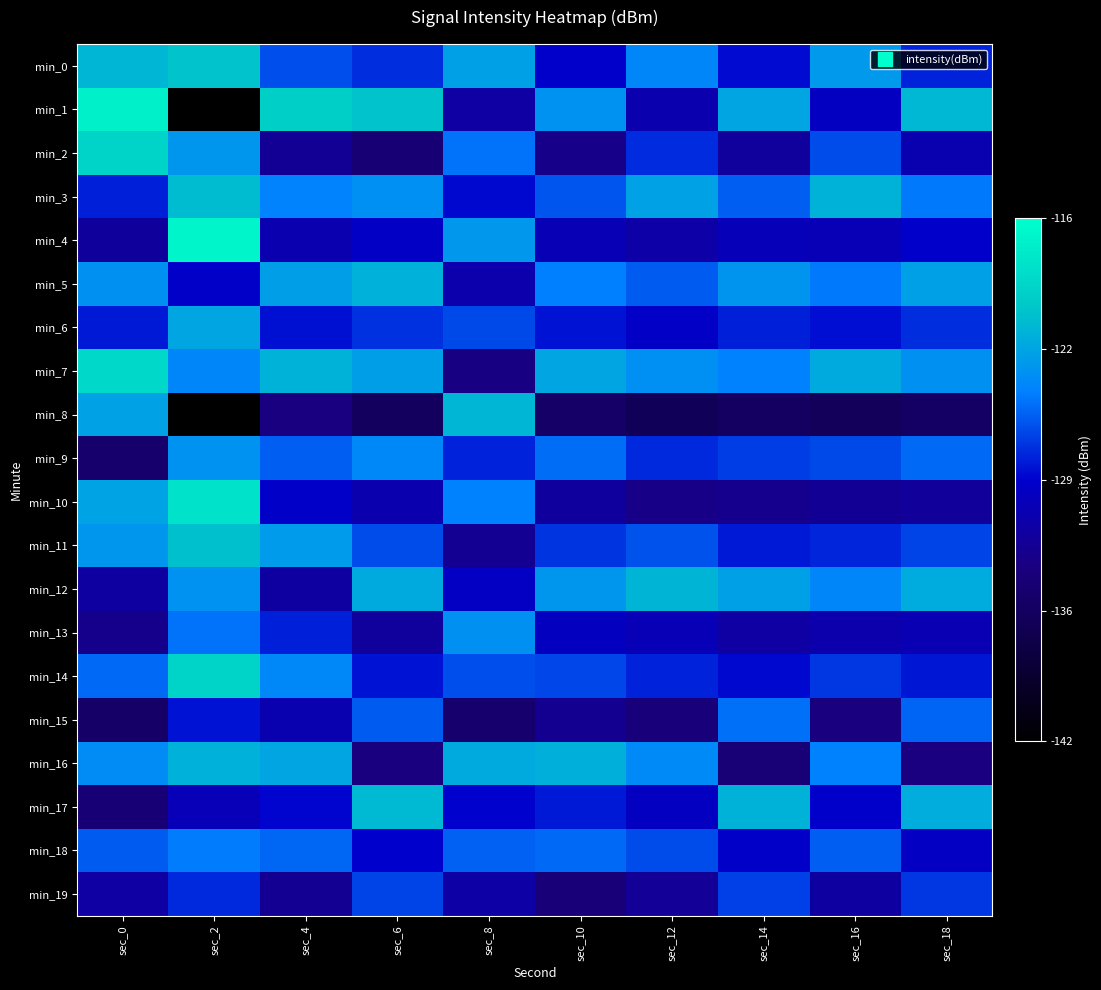

What is the total value across all series at sec_4?

11.5